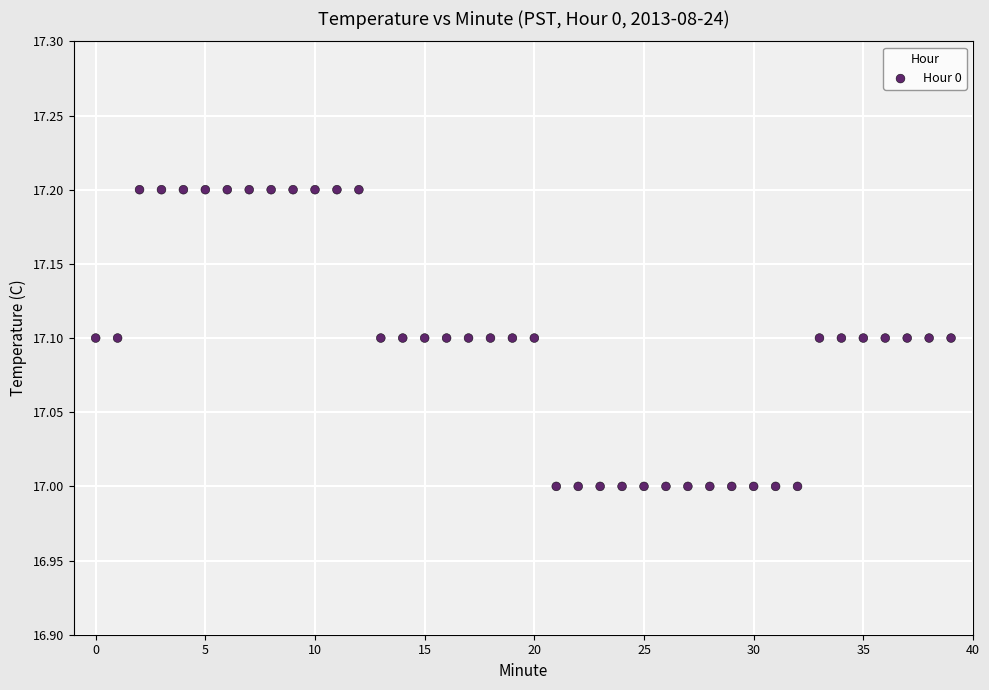

How many points are shown in the scatter plot?

40